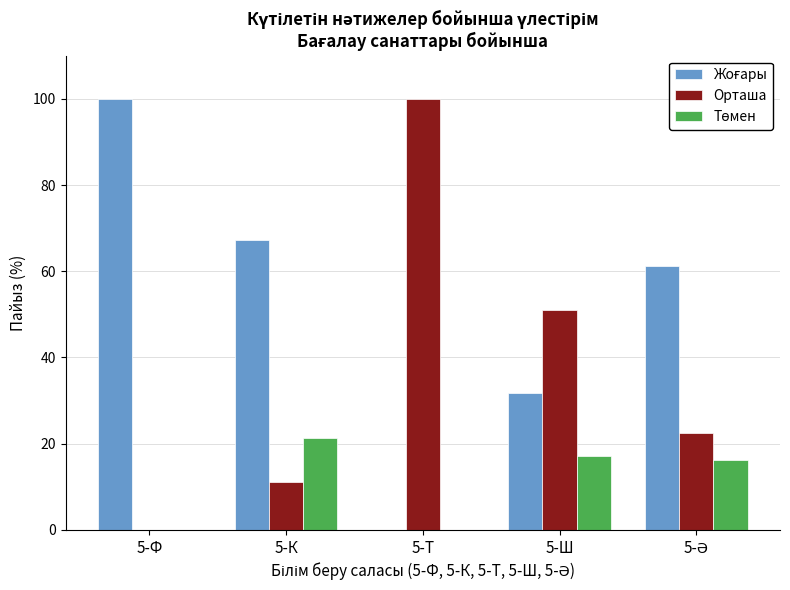

What is the total value across all series at 5-Ш?

100.0